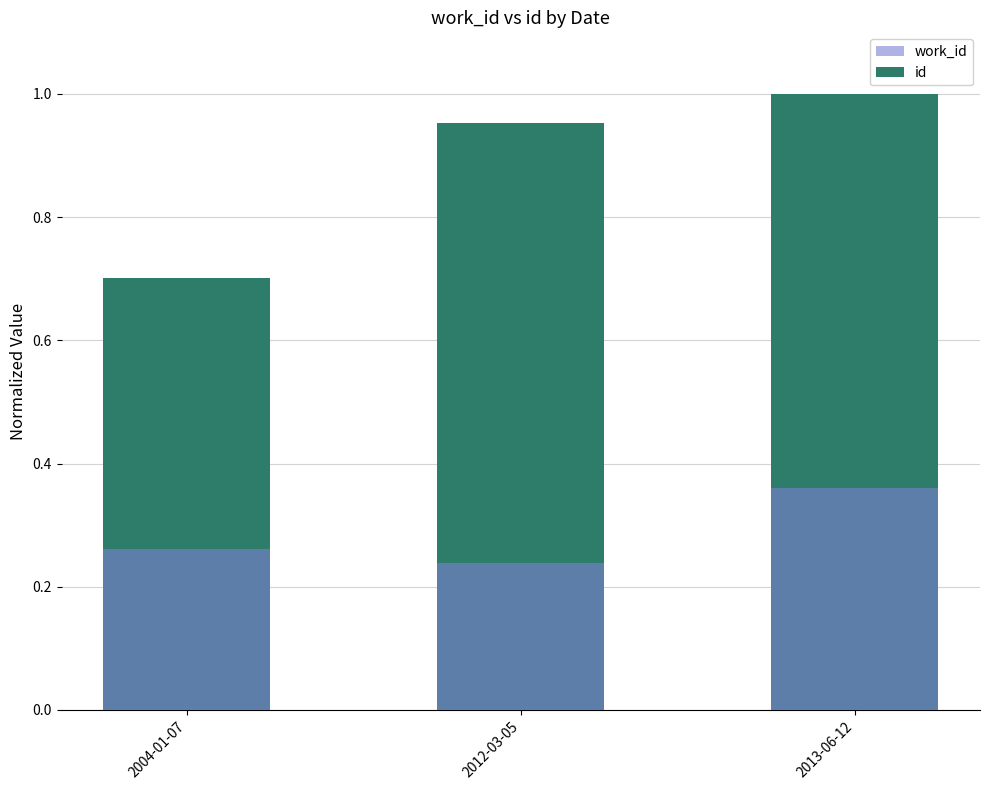

How many data points does each series have?

3